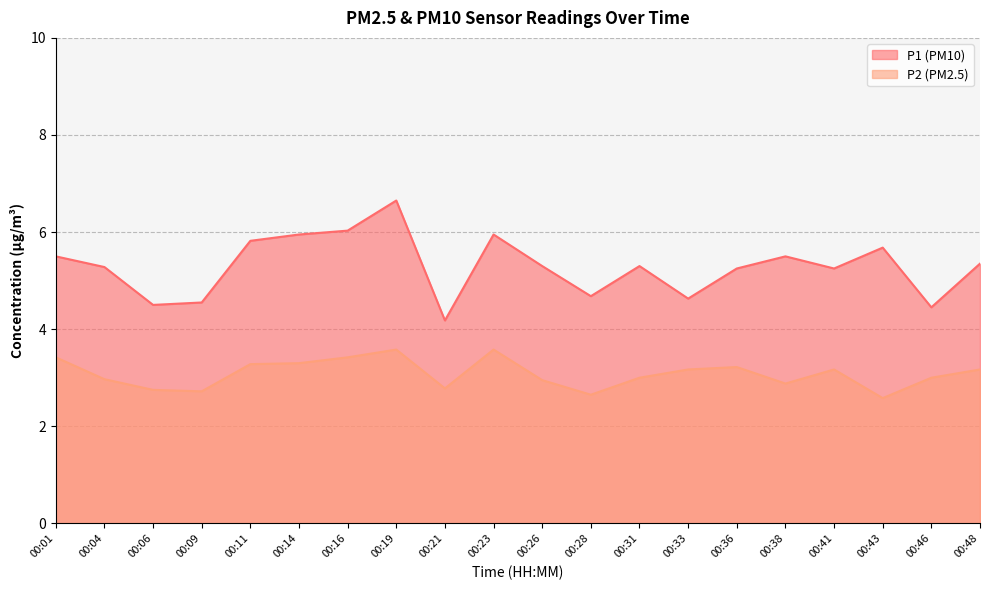

Count the number of data series in this chart.

2